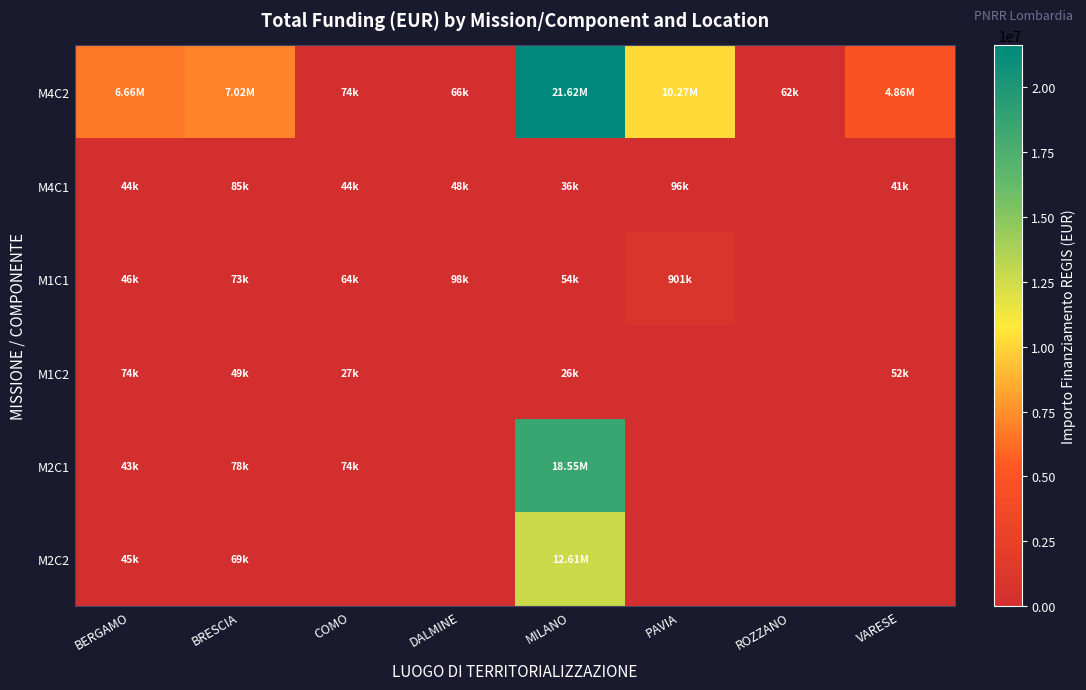

At how many categories does at least one series exceed 20176884?

1